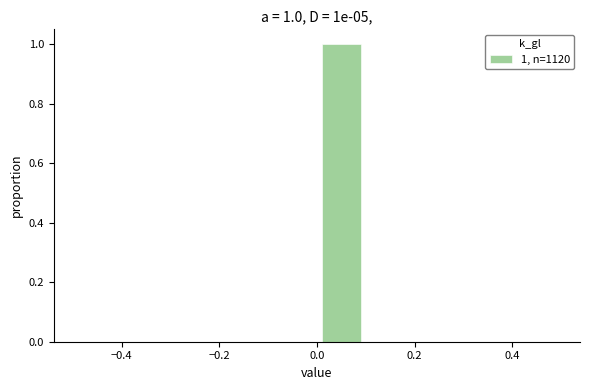

Over which range of the x-axis is the bar tallest?

0.0 to 0.1